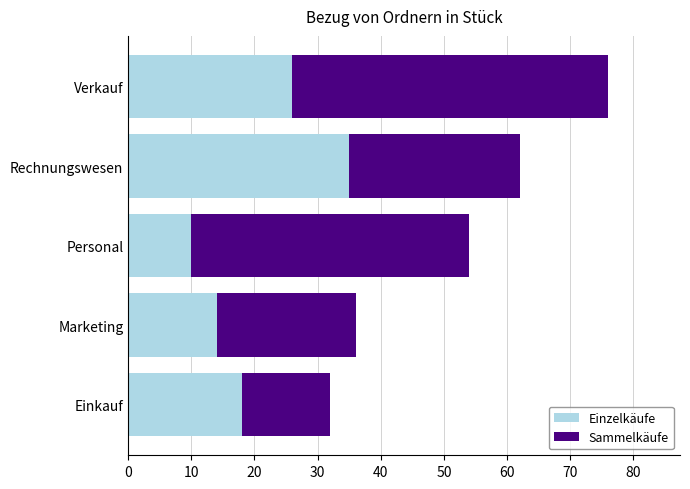

What is the maximum value for Einzelkäufe?

35